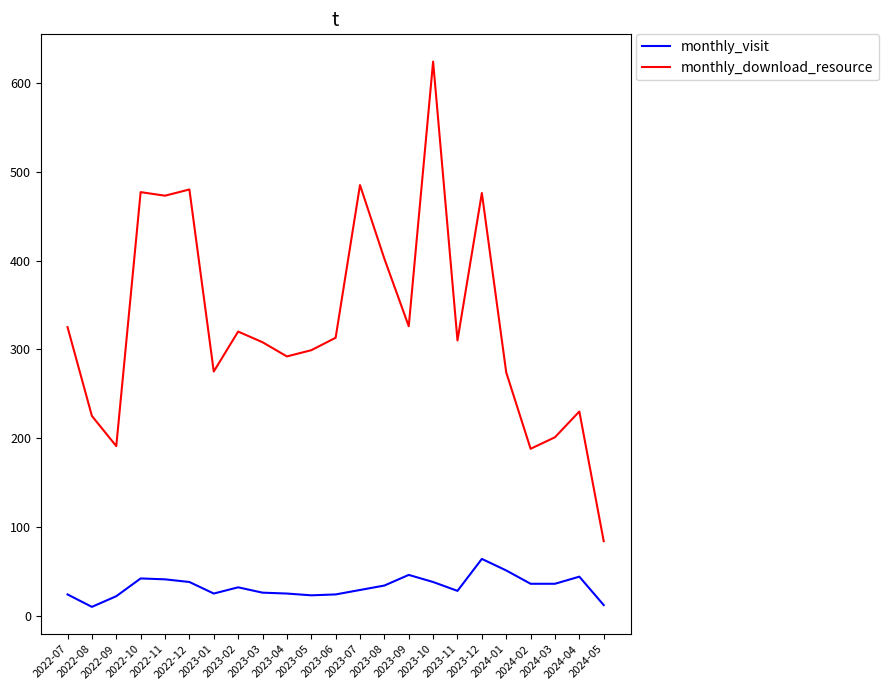

What is the total value across all series at 2023-11?

338